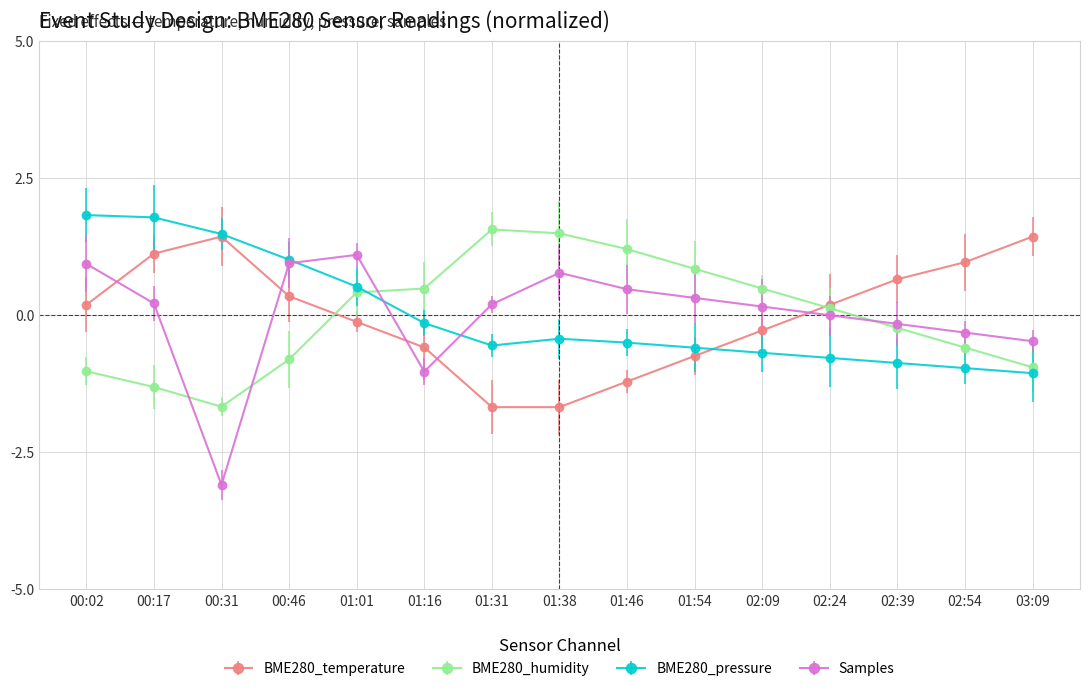

What is the label of the 14th point from the left?

02:54